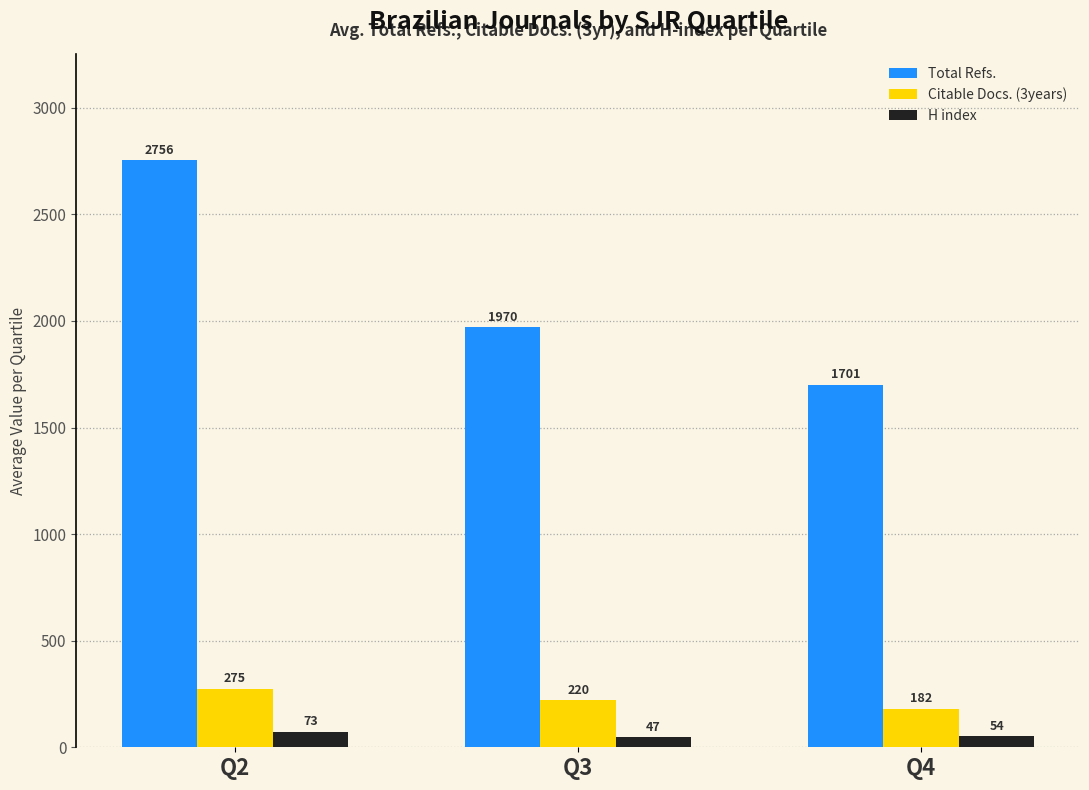

At Q3, list the series in order from smallest to largest.

H index, Citable Docs. (3years), Total Refs.